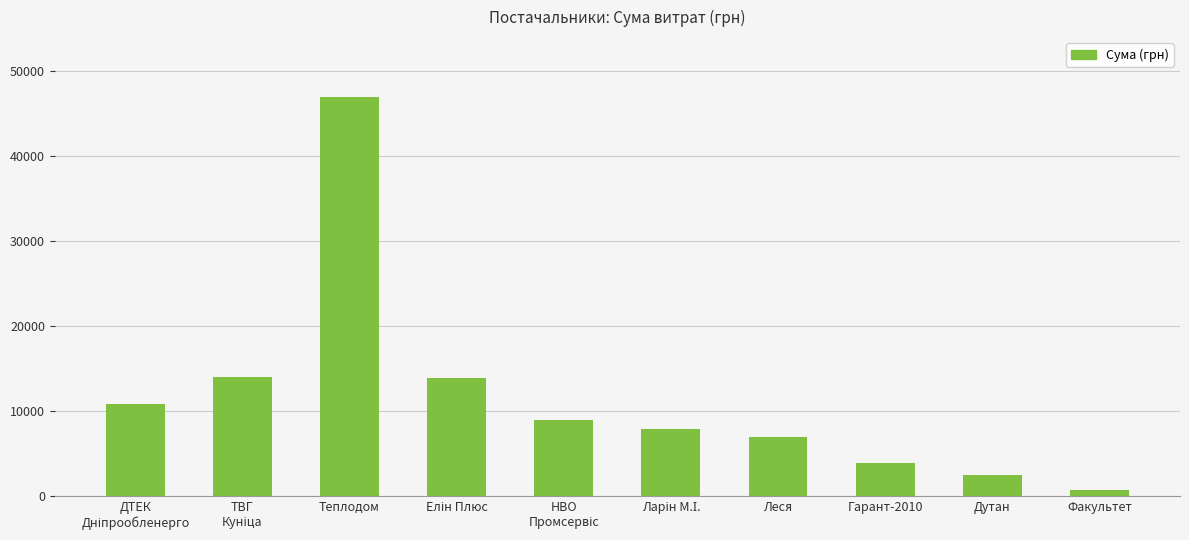

What is the difference between the maximum and second lowest values?

44492.0